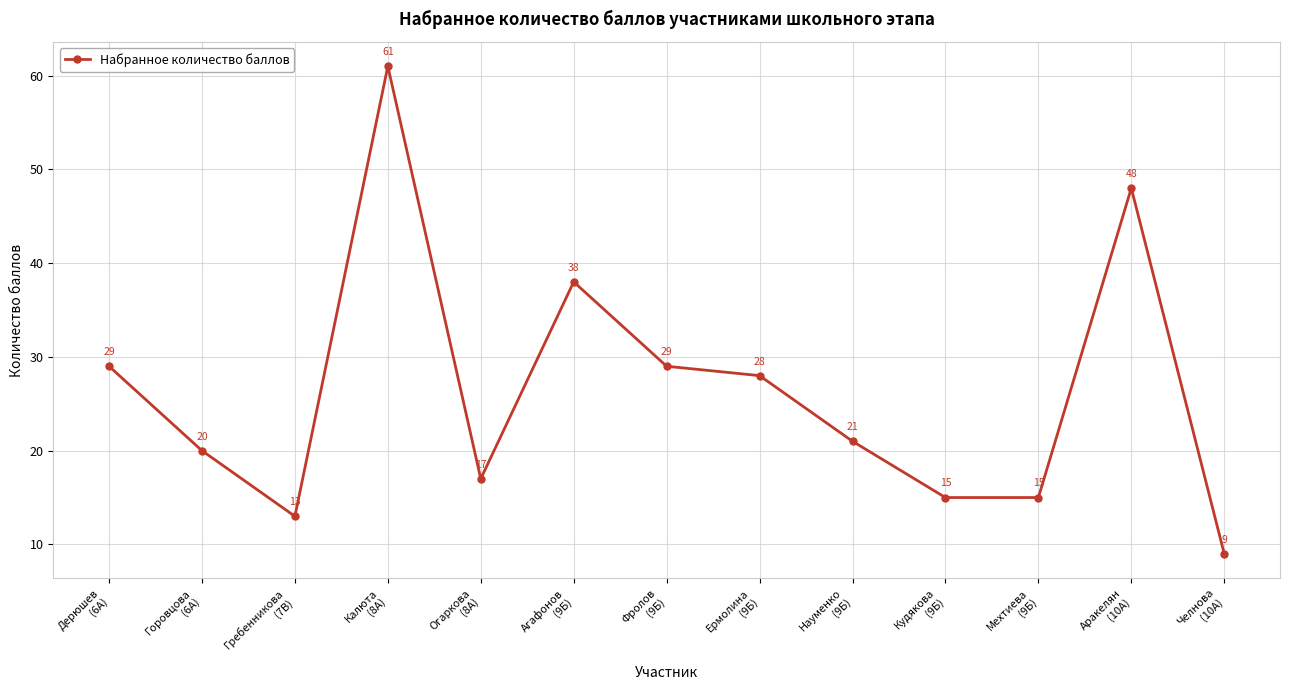

How many data points does each series have?

13